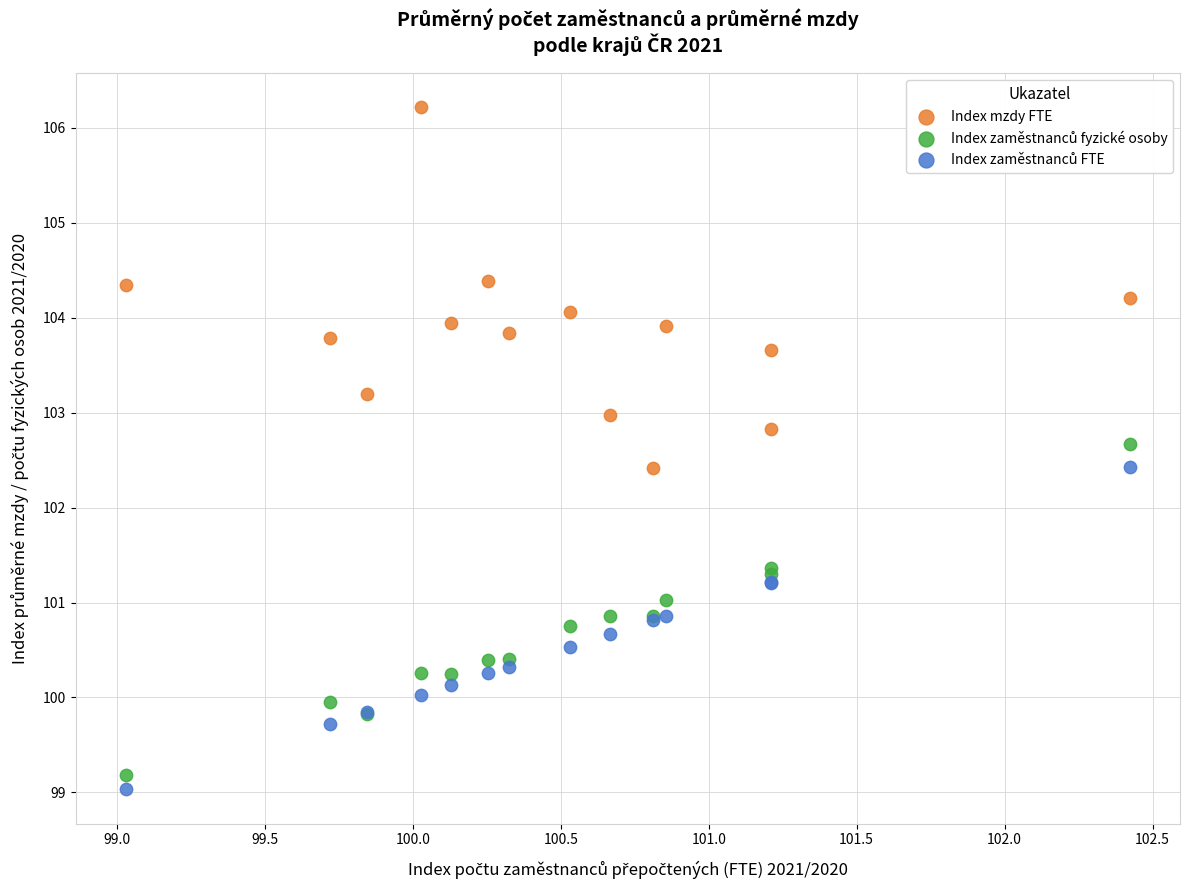

Which series reaches the maximum Y coordinate?

Index mzdy FTE